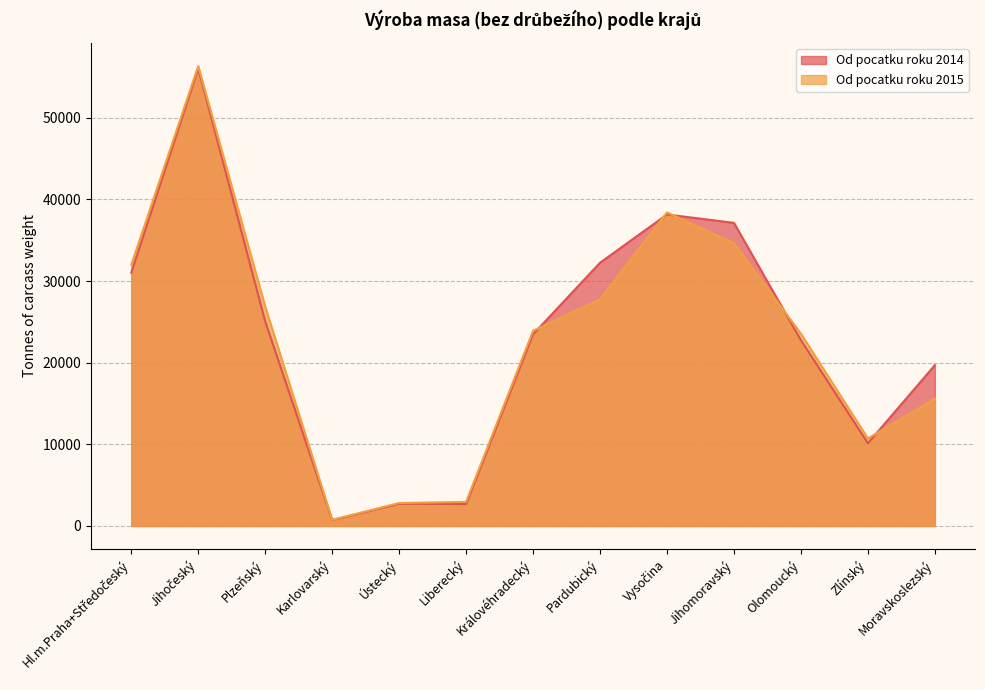

Which series has the widest spread of values?

Od pocatku roku 2015